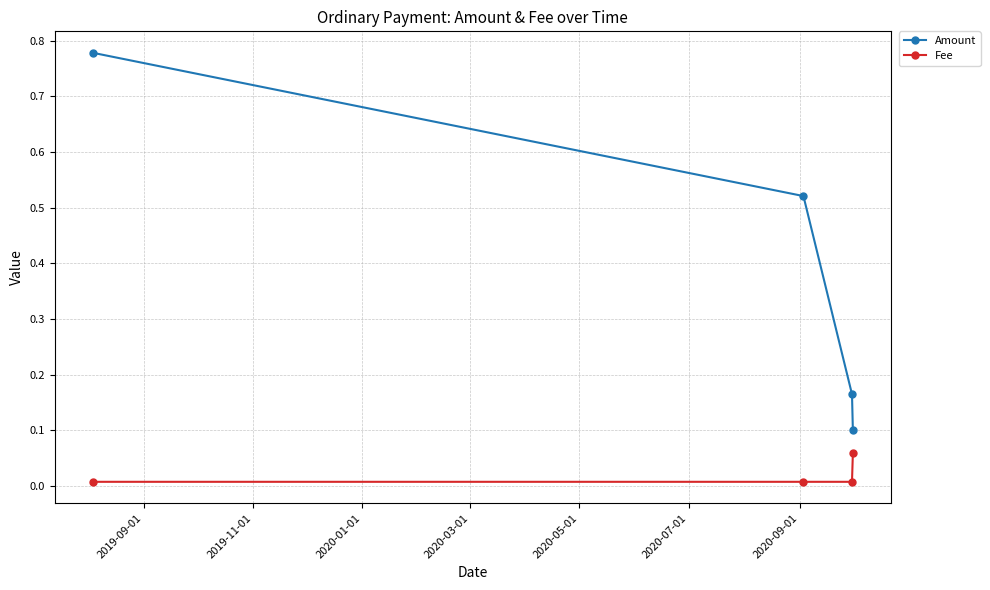

Which series has the largest total across all categories?

Amount